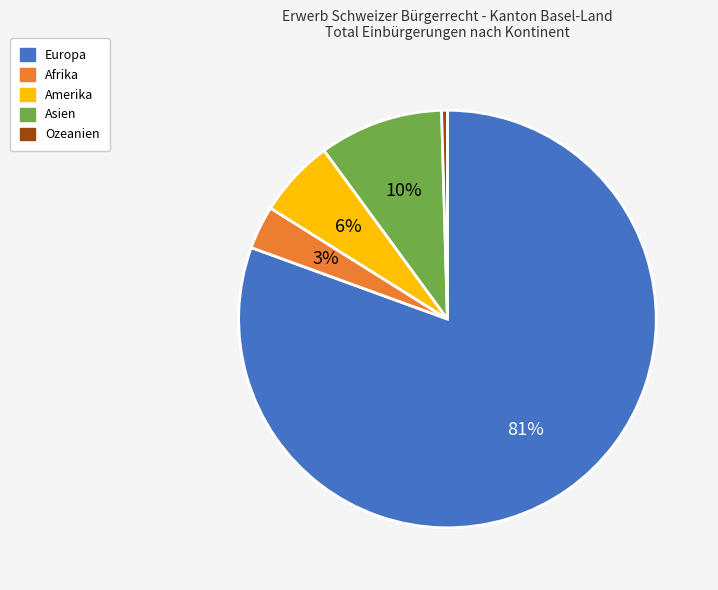

True or false: Asien accounts for 10% of the total.

True